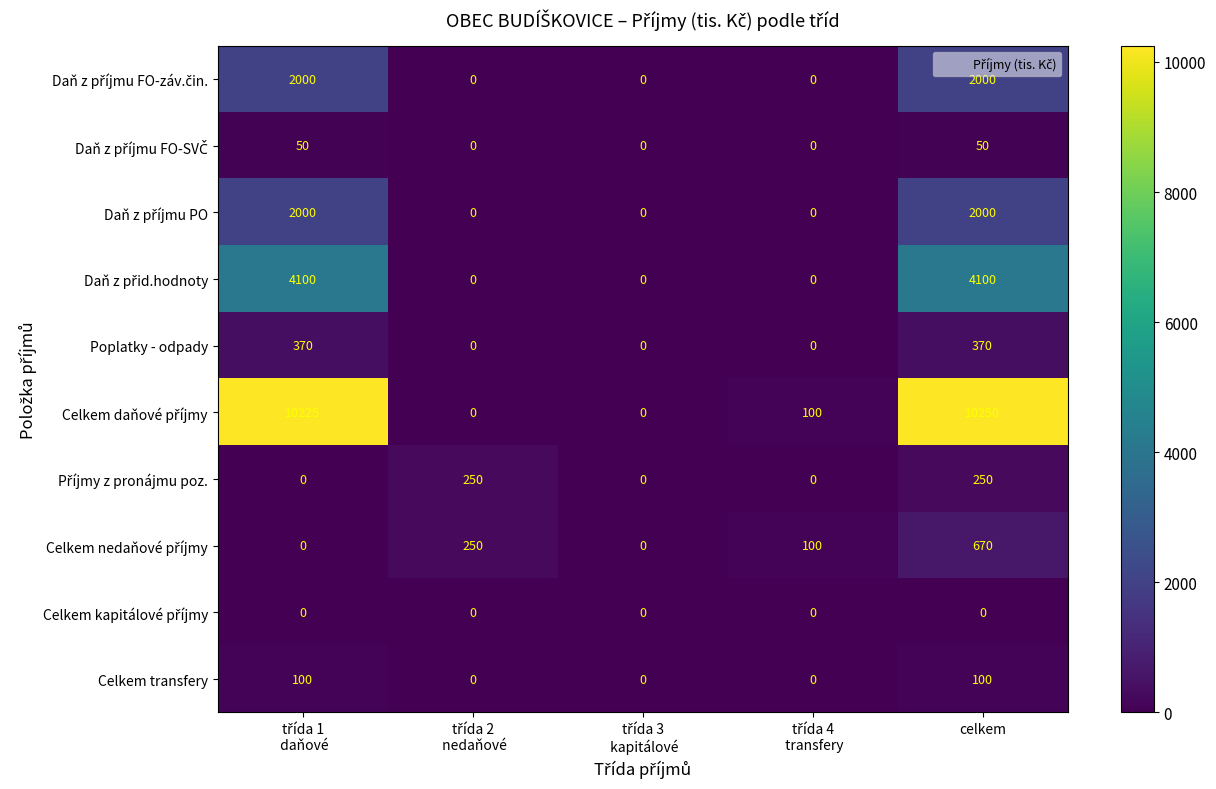

What is the maximum value shown in the chart?

10250